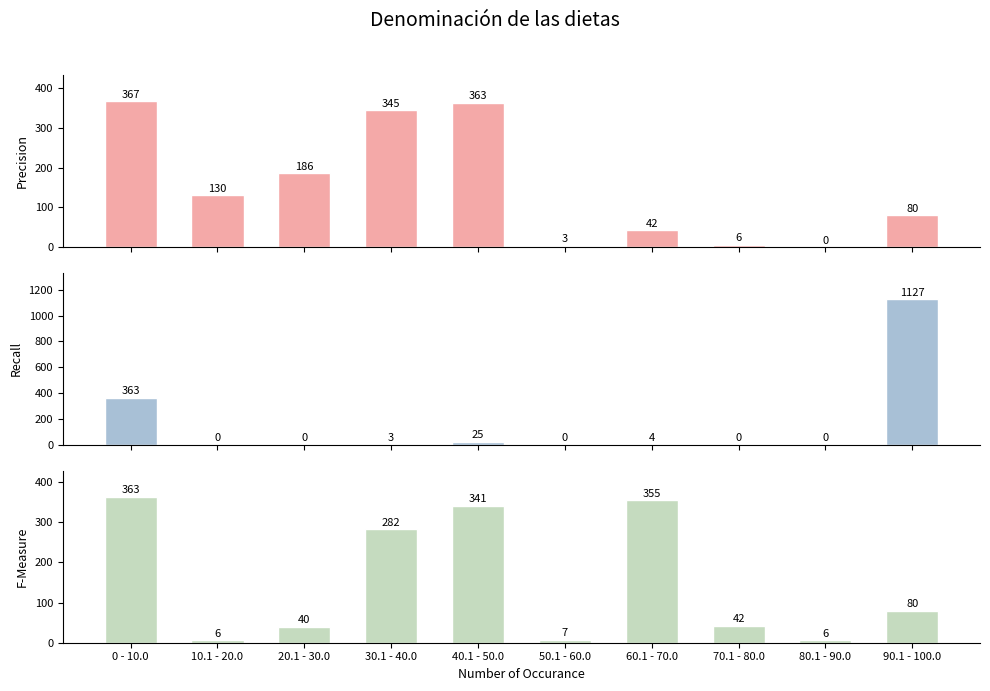

At how many categories does at least one series exceed 1056?

1